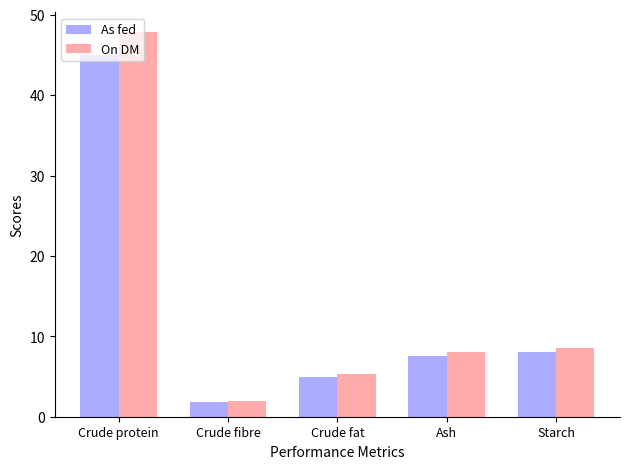

What is the total value across all series at Starch?

16.7